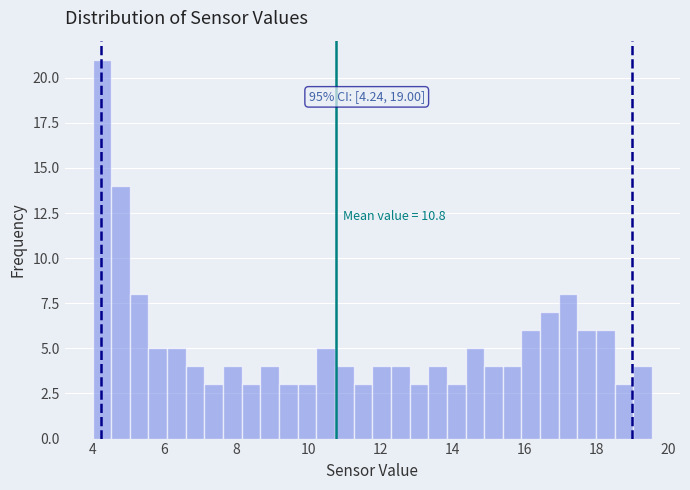

Around what value on the x-axis is the tallest bar? Give the approximate position of its centre, as read against the axis.

4.2